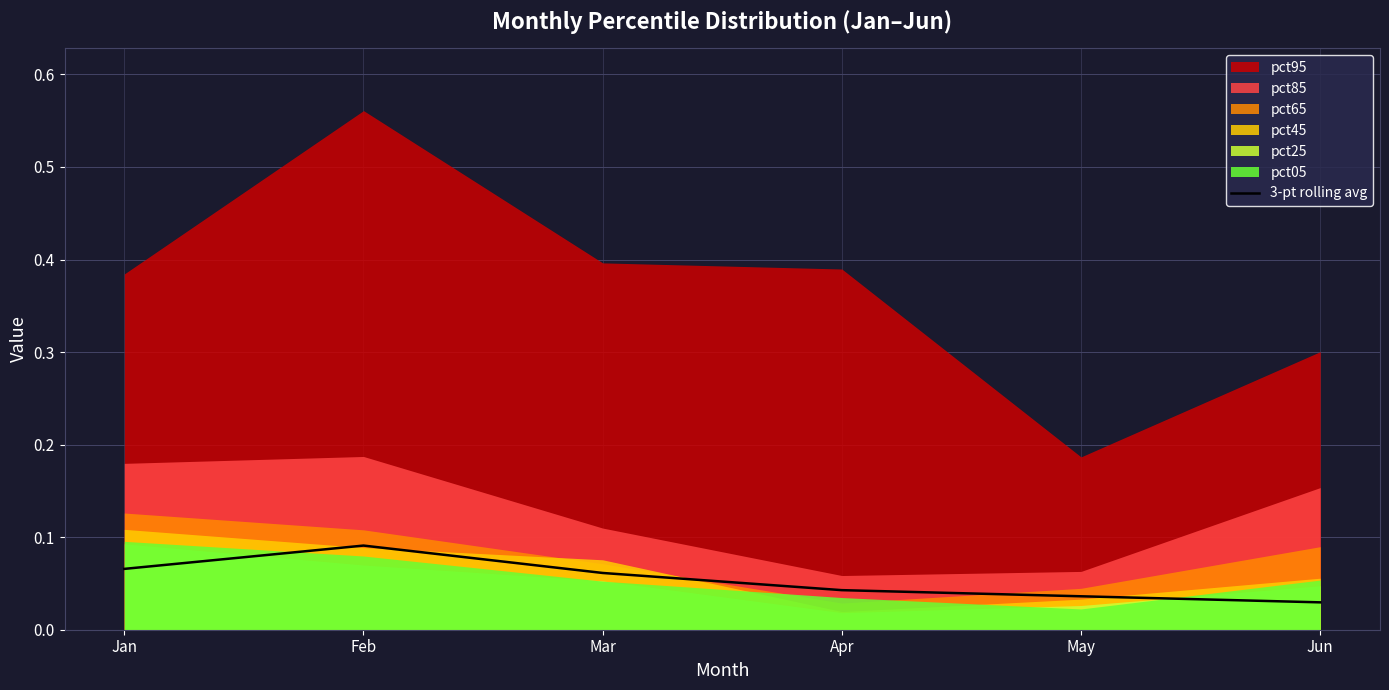

How many lines are shown in the chart?

1